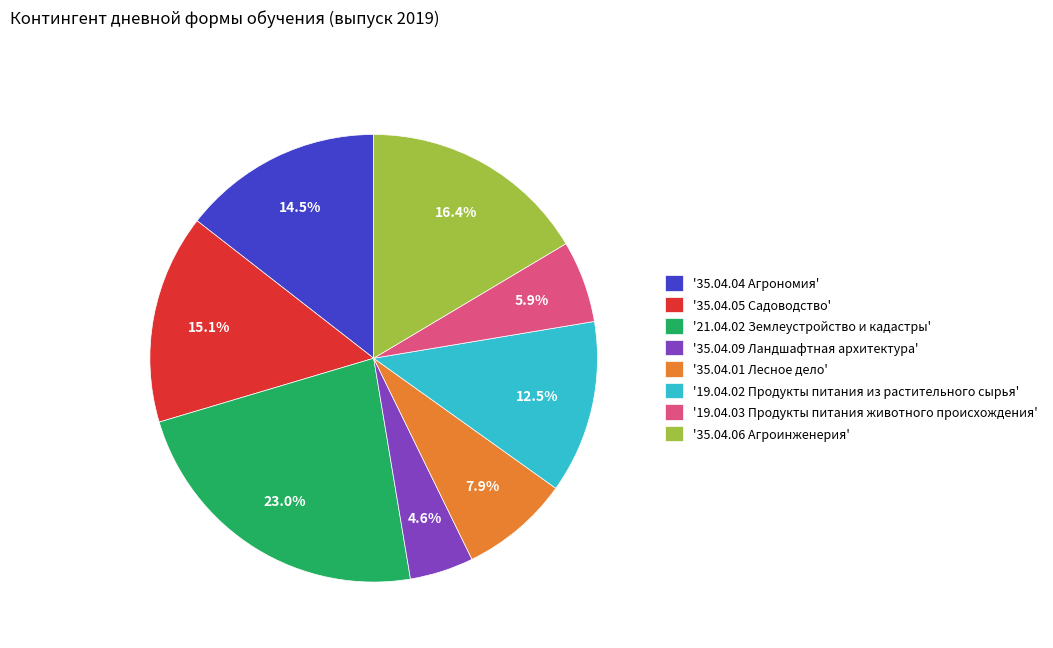

Does '35.04.04 Агрономия' account for over 50% of the chart?

No